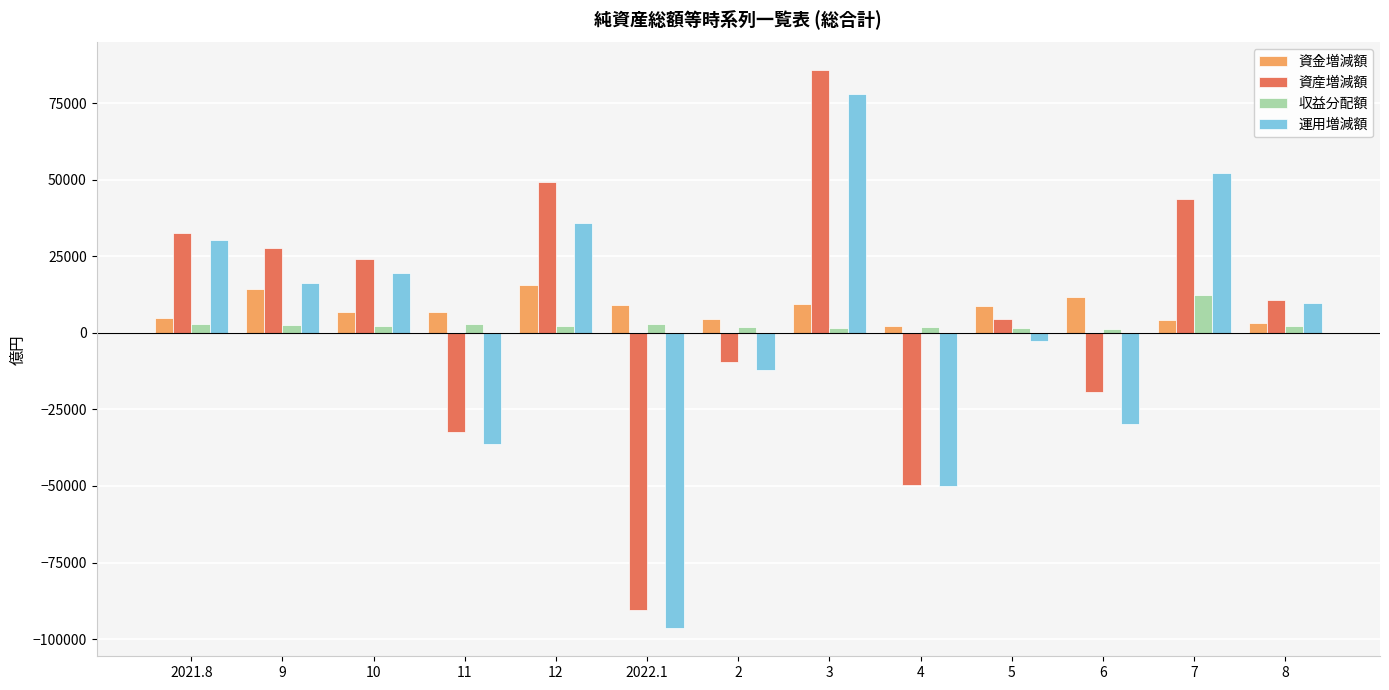

Read the 運用増減額 value at 2022.1.

-96482